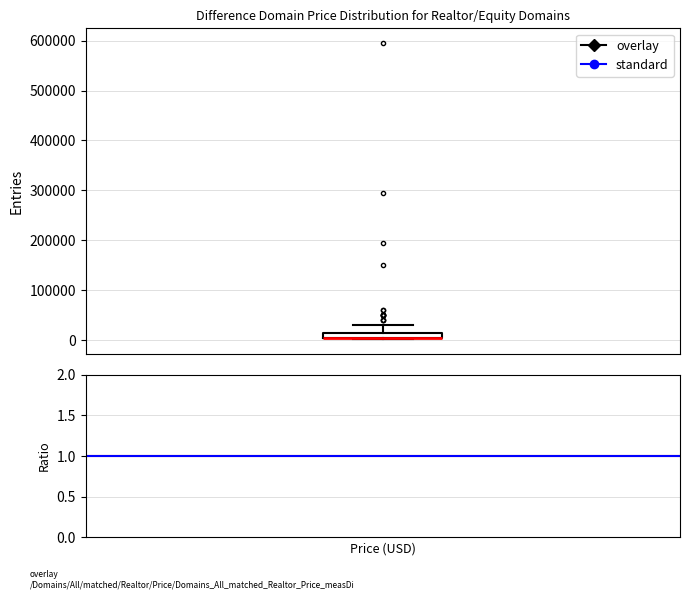

Where does the upper whisker of the box end on the y-axis? The values are not printed on the chart, so give them approximately, as read against the axis.

30000